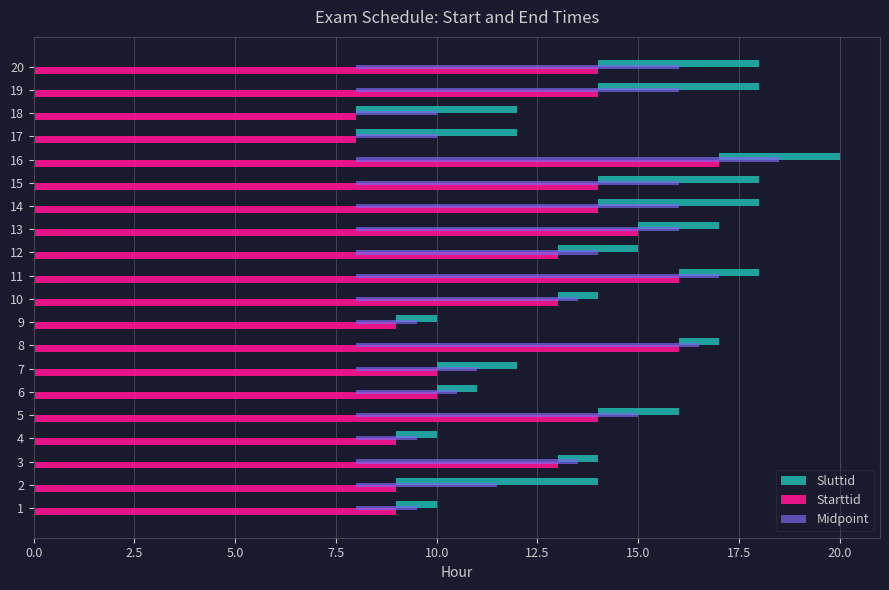

What position from the left is 15?

16